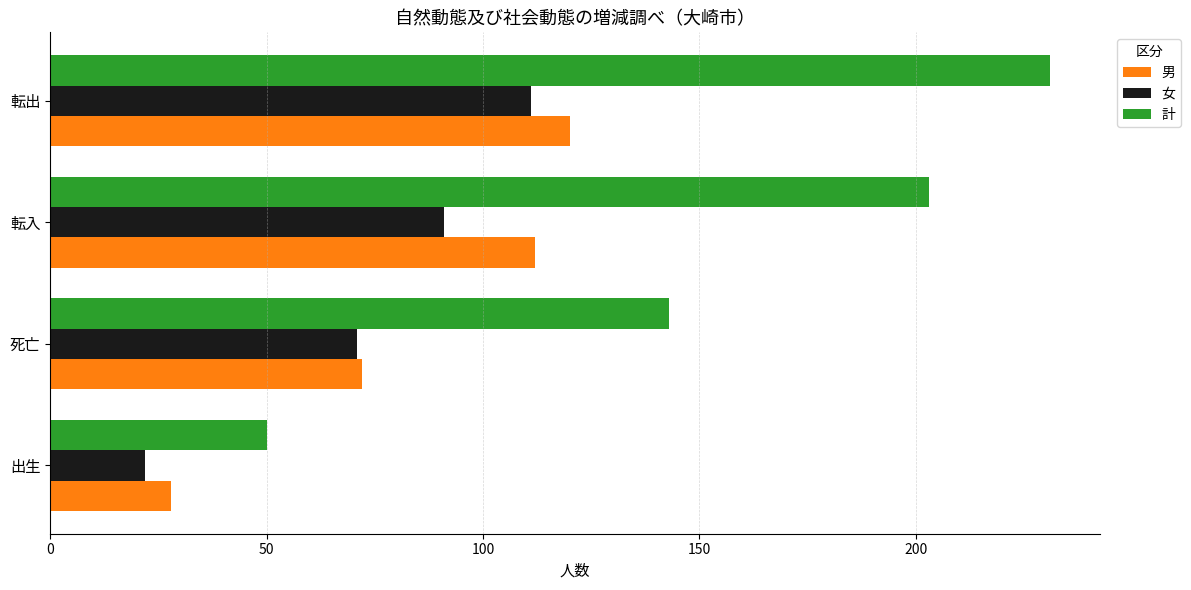

Where is 計 nearest to the value 140?

死亡